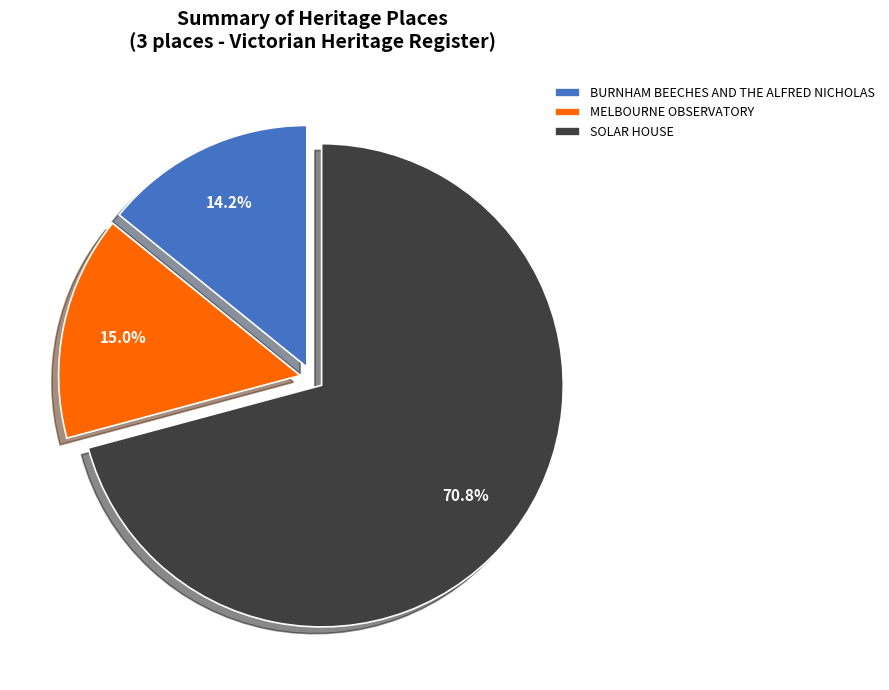

What portion of the pie excludes MELBOURNE OBSERVATORY?

85.0%